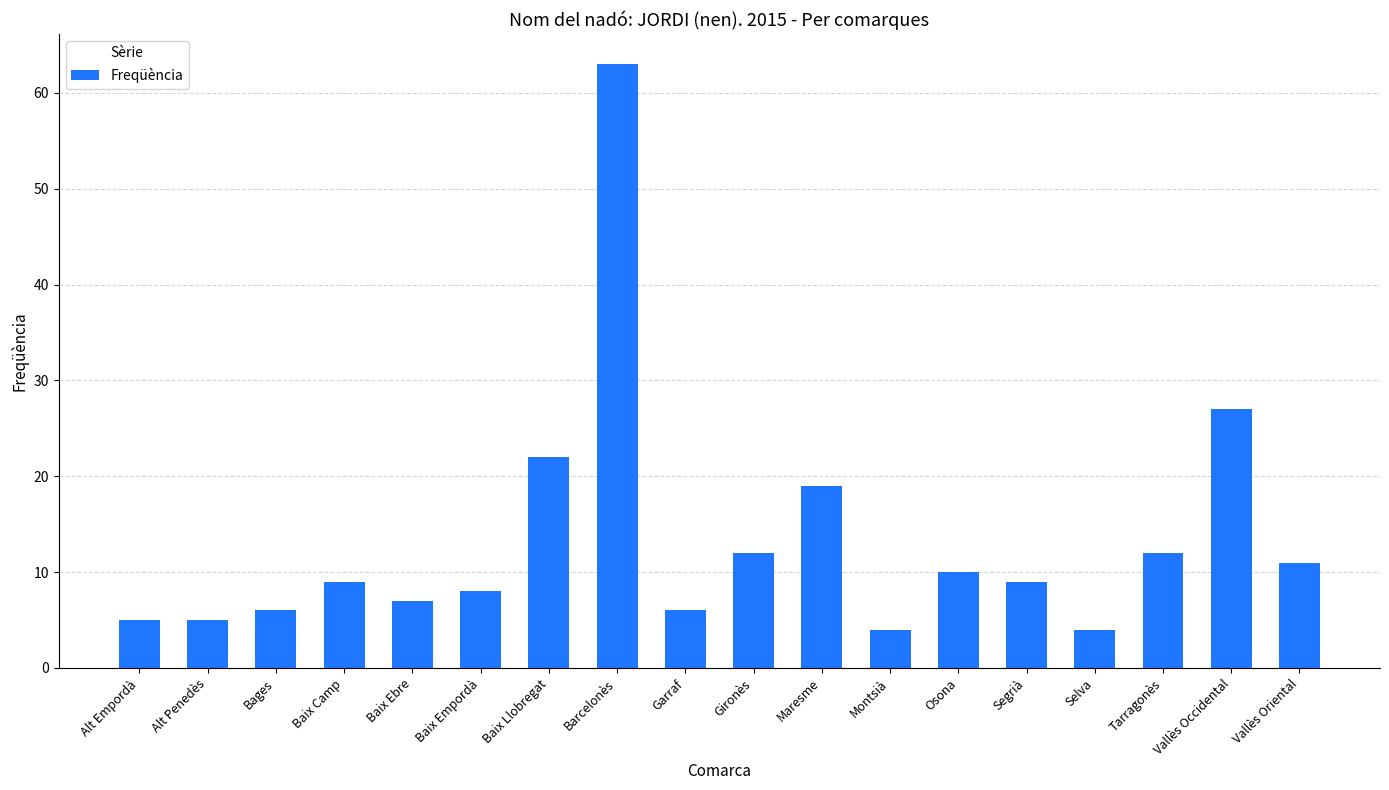

Count the number of categories in the chart.

18